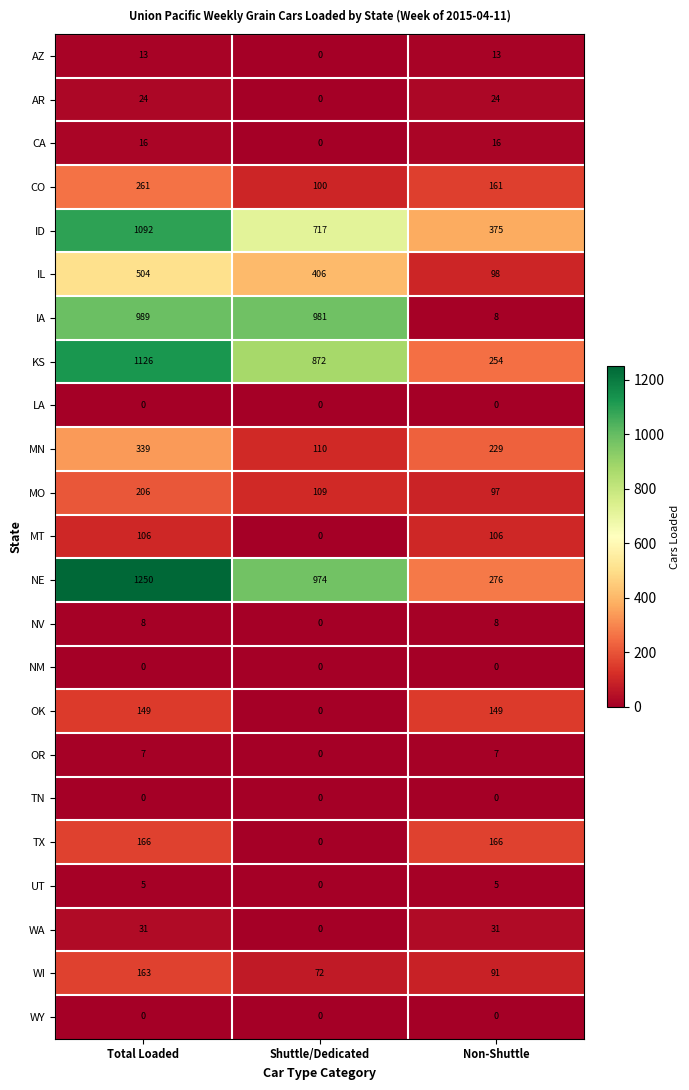

What is the average value of the TX series?

111